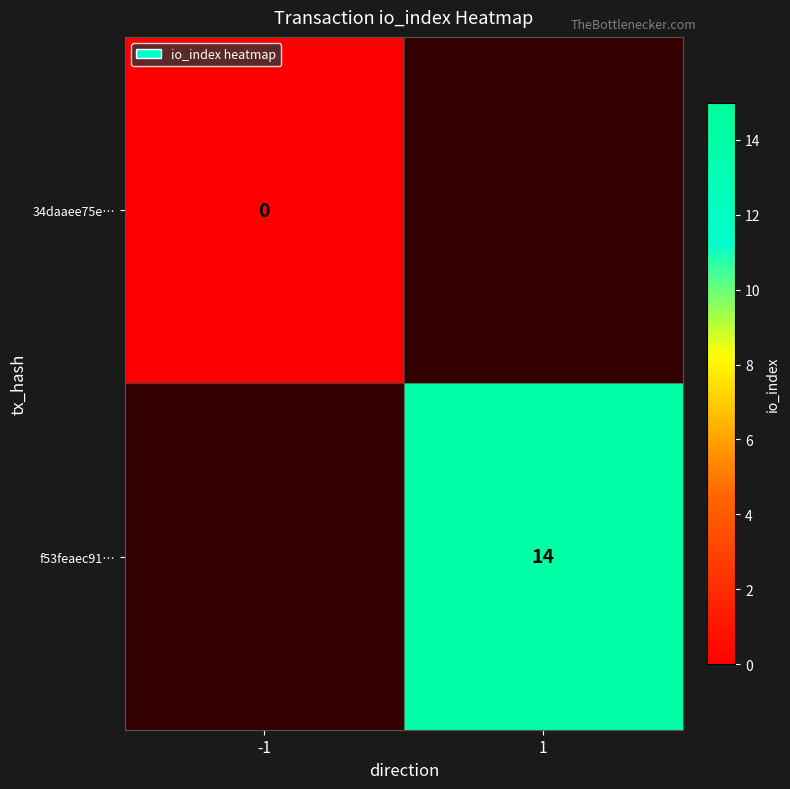

True or false: f53feaec91… has a value of 14 at 1.

True